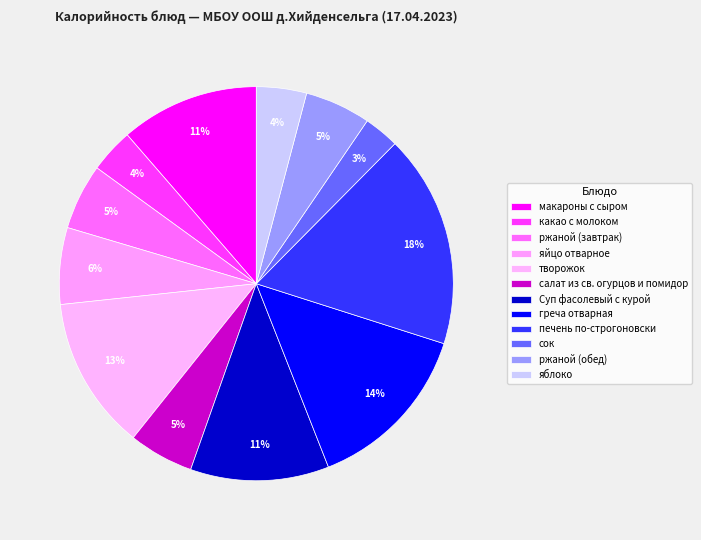

True or false: салат из св. огурцов и помидор accounts for 5% of the total.

True